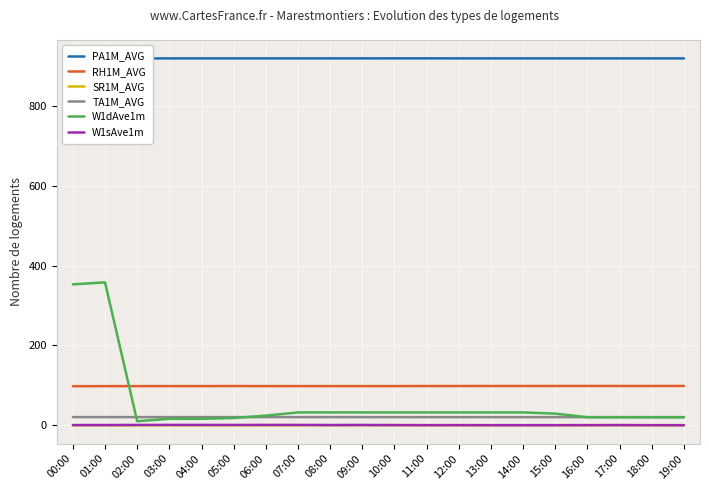

The W1sAve1m series shows 0.1 at 11:00. True or false?

True